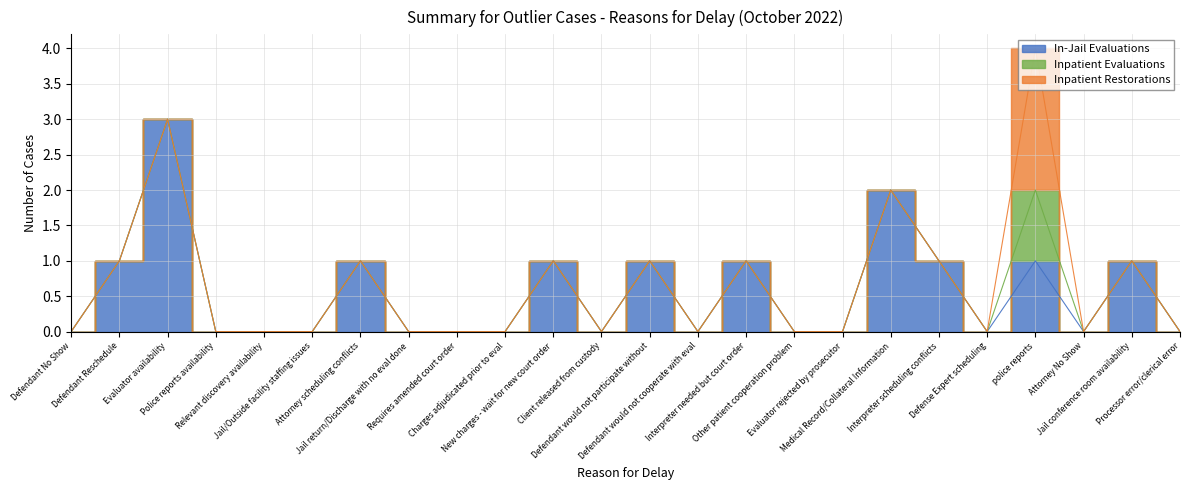

True or false: Inpatient Evaluations and Inpatient Restorations intersect in this chart.

False